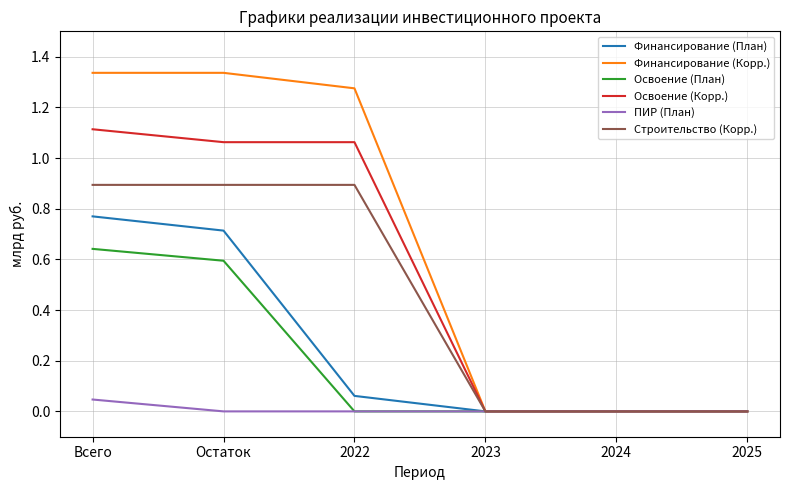

Which series has the widest spread of values?

Финансирование (Корр.)